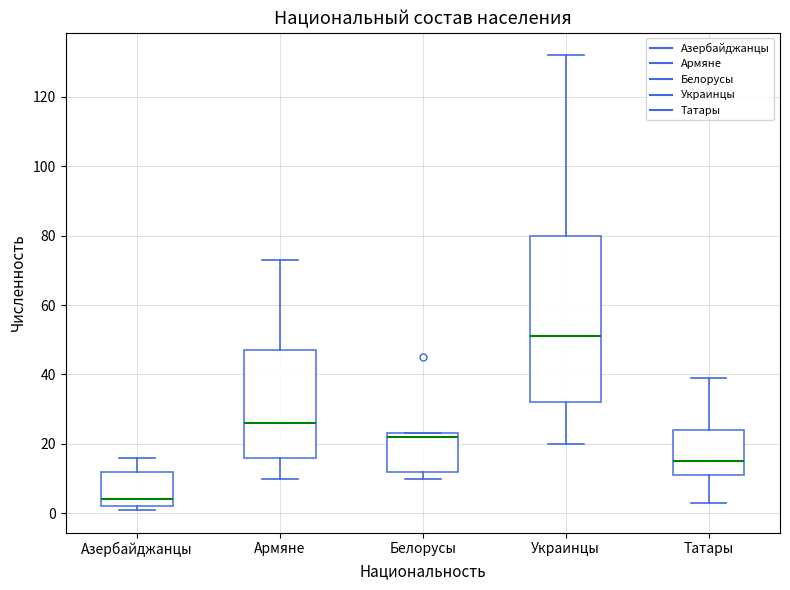

Reading left to right, read every box against the y-axis: the position of its median line, the range the box covers, and the ends of its whiskers. The values are not printed on the chart, so give them approximately, as read against the axis.

Азербайджанцы: median 4, box 2 to 12, whiskers 2 (just below the box's lower edge) to 16
Армяне: median 26, box 16 to 48, whiskers 10 to 74
Белорусы: median 22, box 12 to 24, whiskers 10 to 24
Украинцы: median 52, box 32 to 80, whiskers 20 to 132
Татары: median 16, box 12 to 24, whiskers 4 to 40